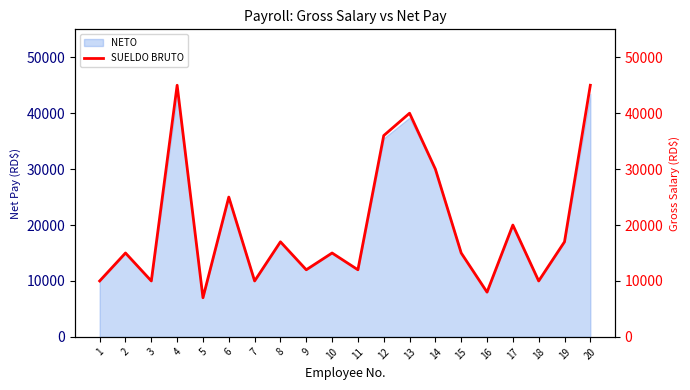

What is the change in value from 6 to 13?

+15000